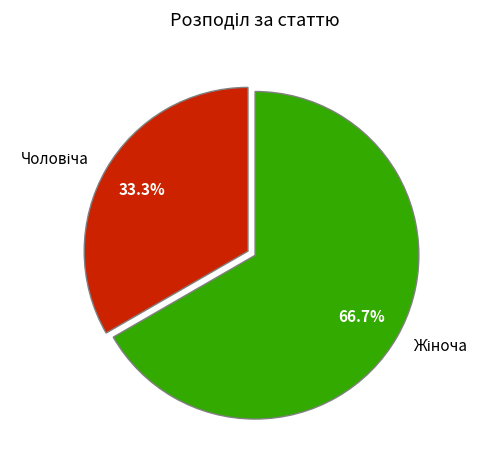

Is there any slice that represents more than half of the pie?

Yes